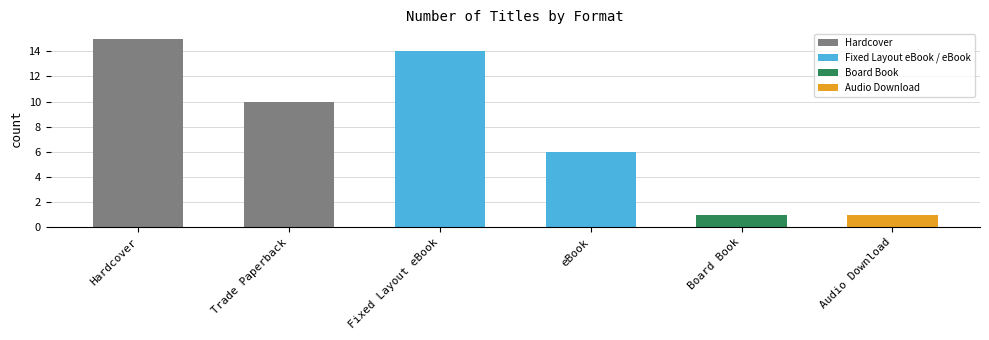

What is the sum of all values?

47